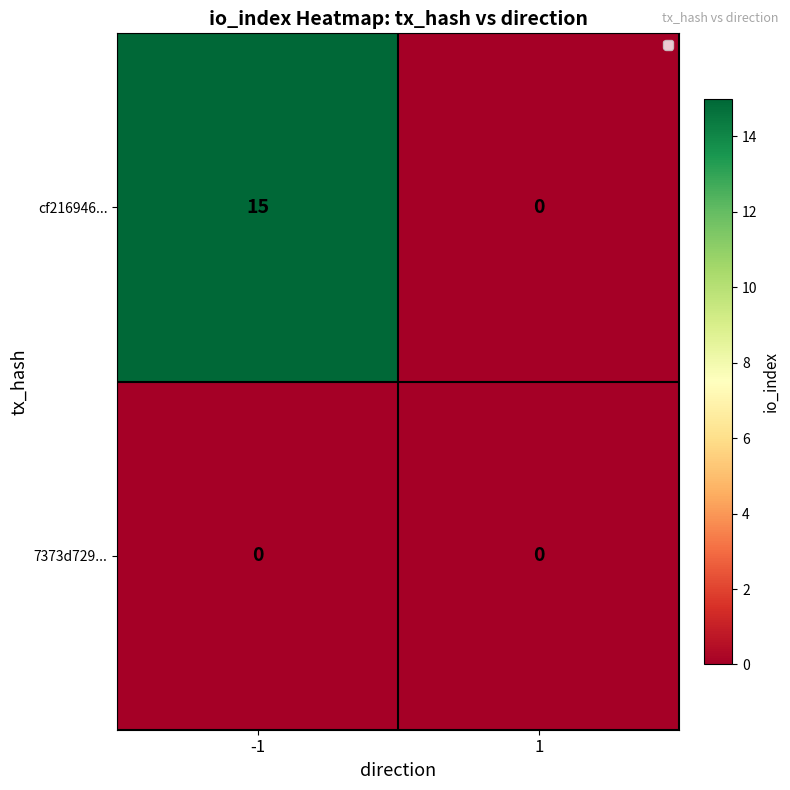

Reading left to right, list all the values displayed in this chart.

cf216946...: -1=15	1=0
7373d729...: -1=0	1=0